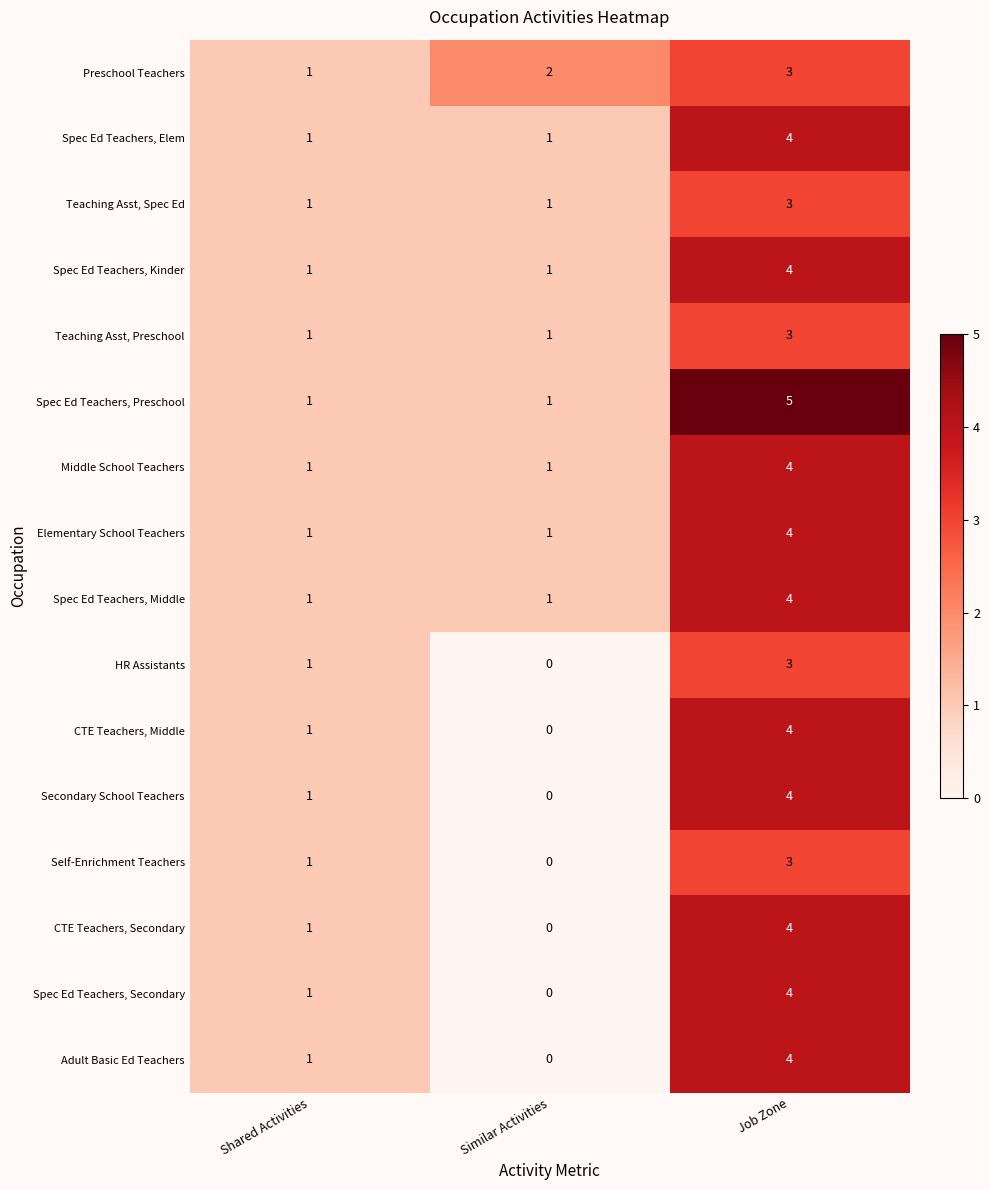

How many distinct data groups are displayed?

16